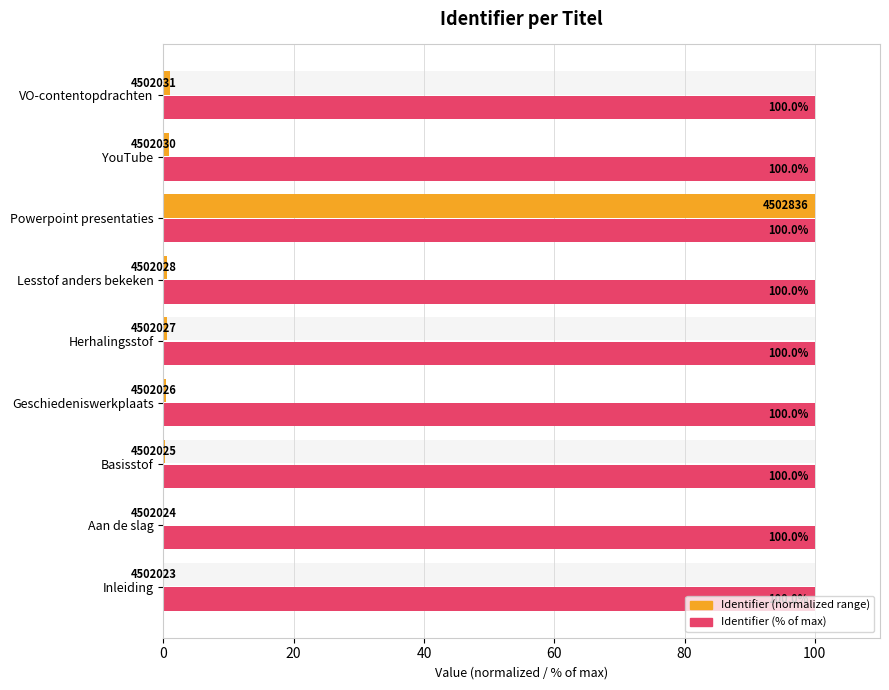

Which series has the largest total across all categories?

Identifier (% of max)